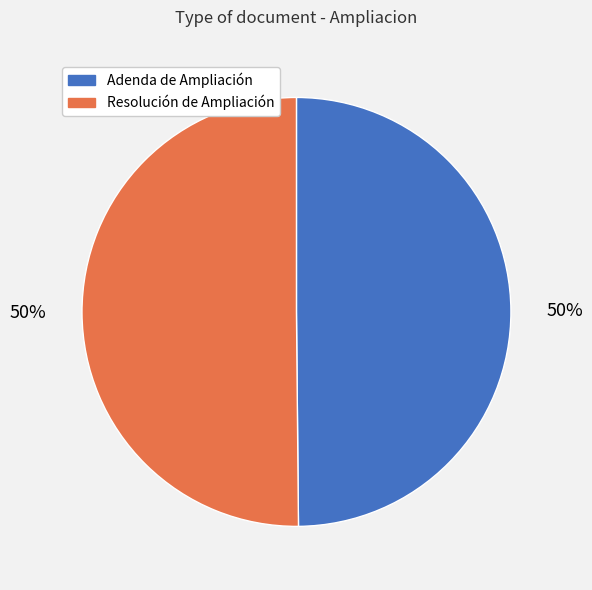

Approximately how many times larger is the value at Resolución de Ampliación compared to Adenda de Ampliación?

1.0